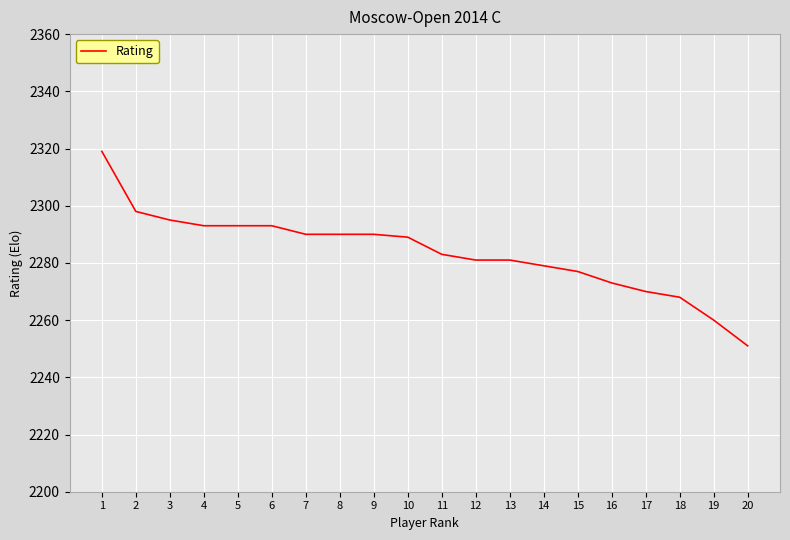

Is it true that the value at 8 is 2290?

True